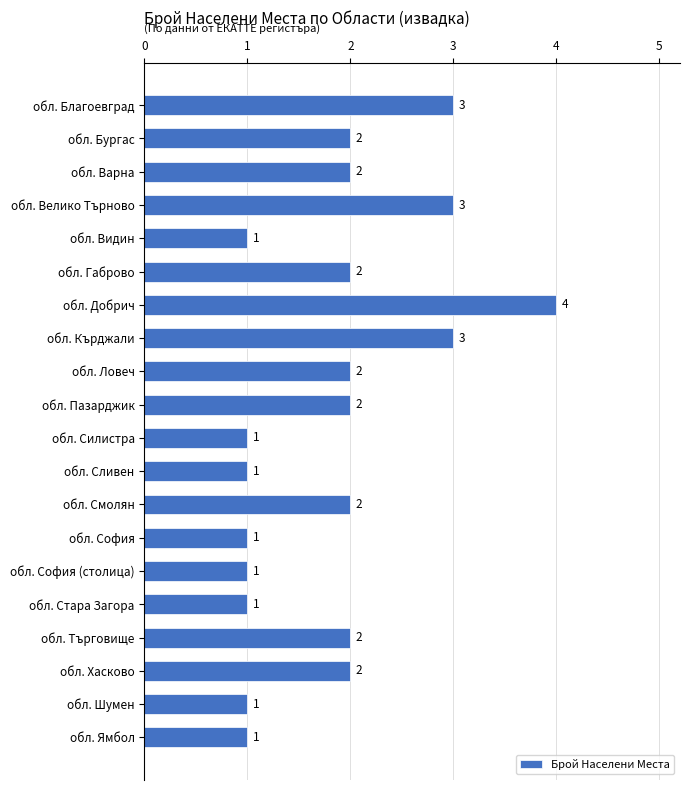

Which category has the highest value across all series?

обл. Добрич